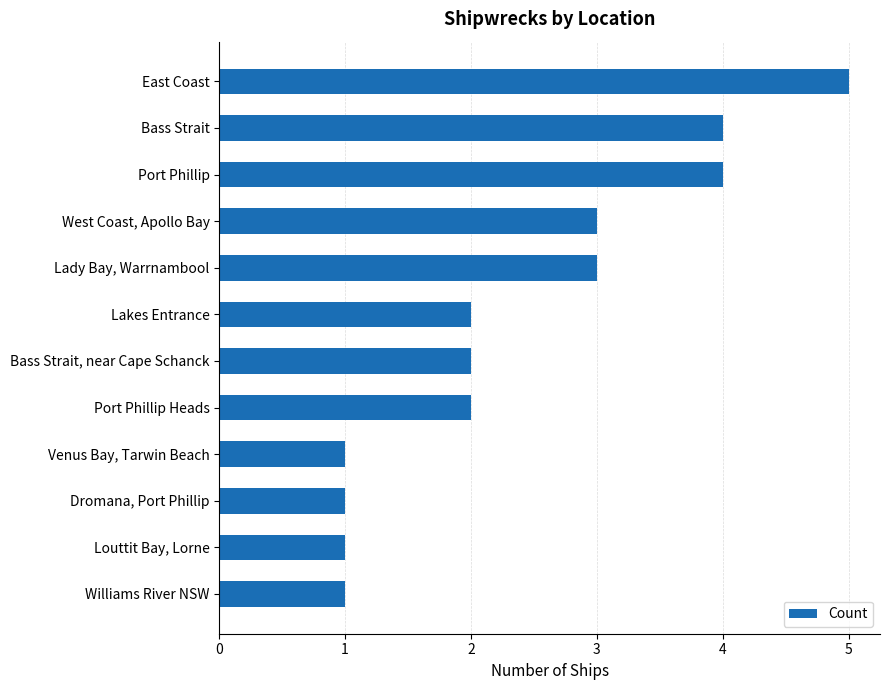

What is the minimum value shown in the chart?

1